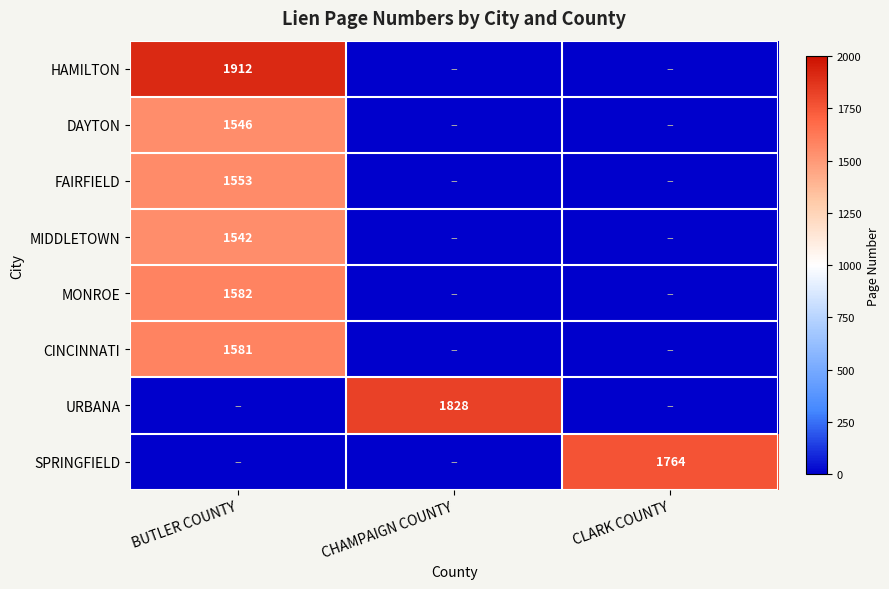

How many distinct data groups are displayed?

8